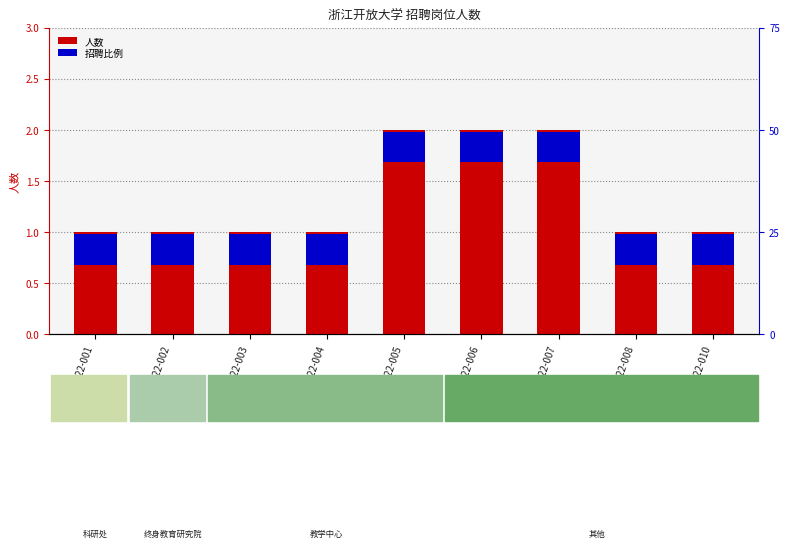

What is the smallest value displayed?

0.3